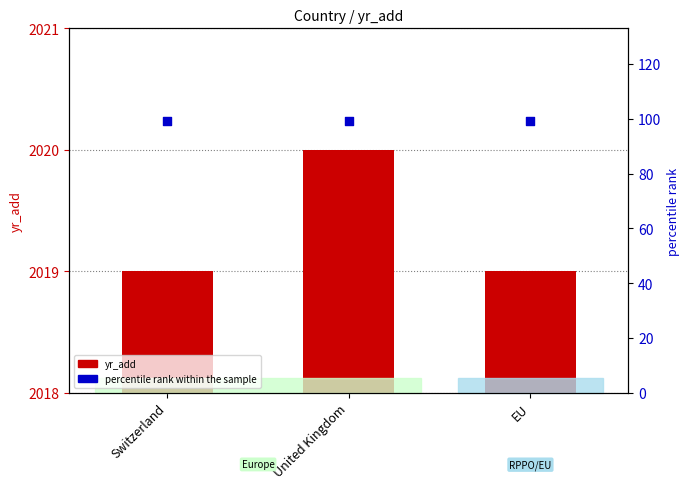

Which series contains the highest Y value?

yr_add